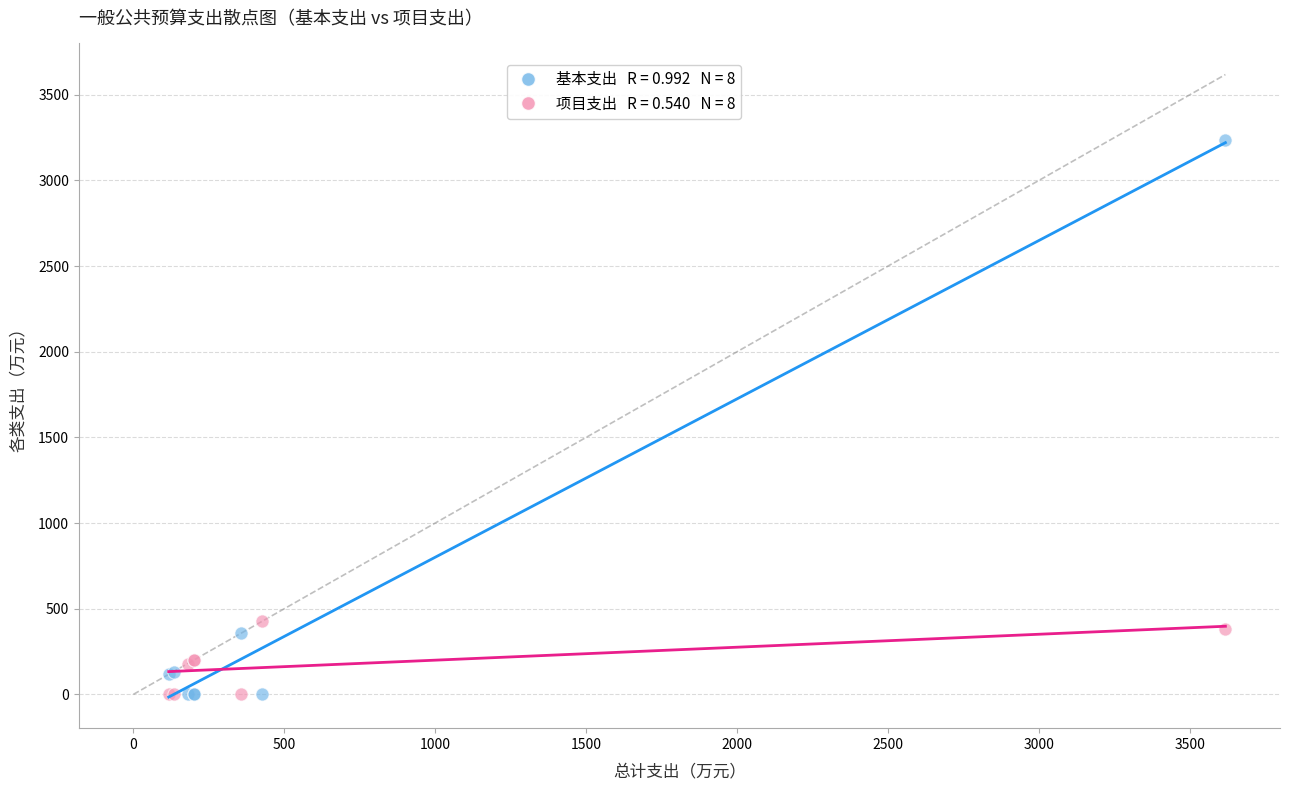

Across all series, what Y value is closest to 1618?

425.5